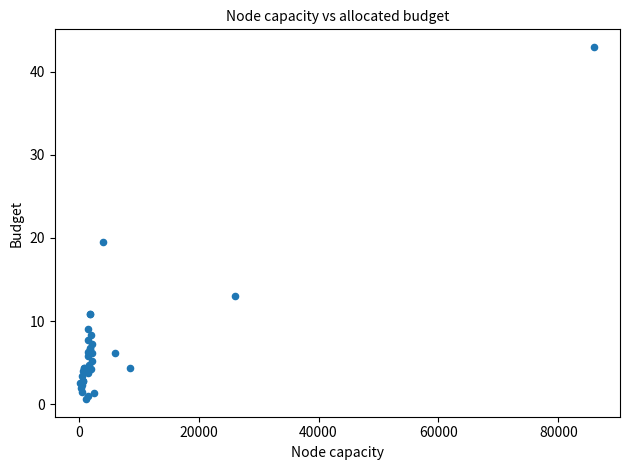

What Y value in the scatter plot is closest to 21?

19.5